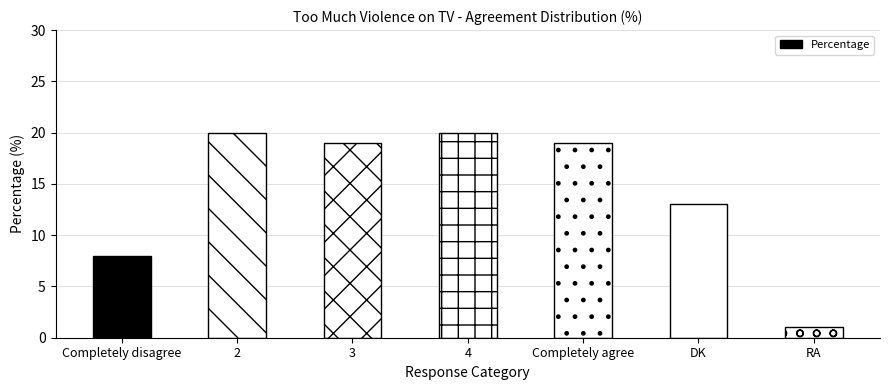

Reading left to right, transcribe all the data shown in this chart.

8	20	19	20	19	13	1